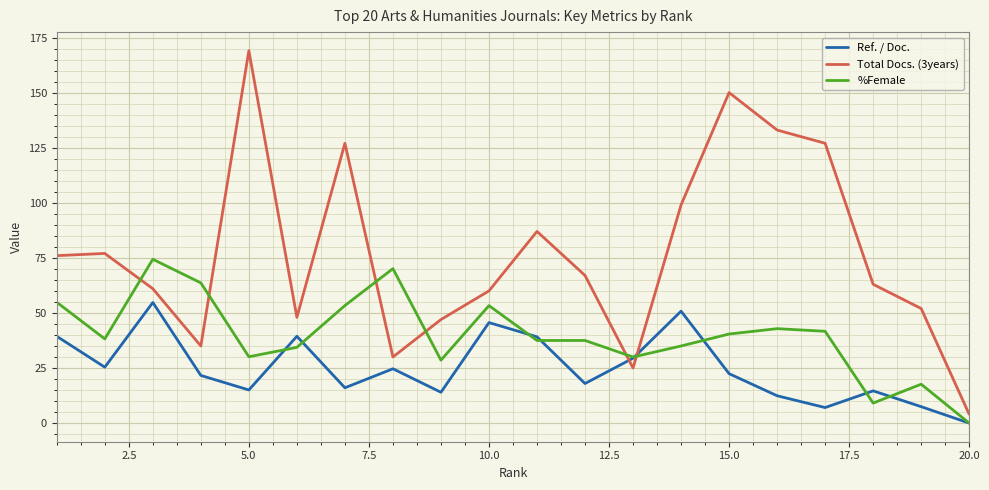

What is the highest value of the Ref. / Doc. series?

54.7